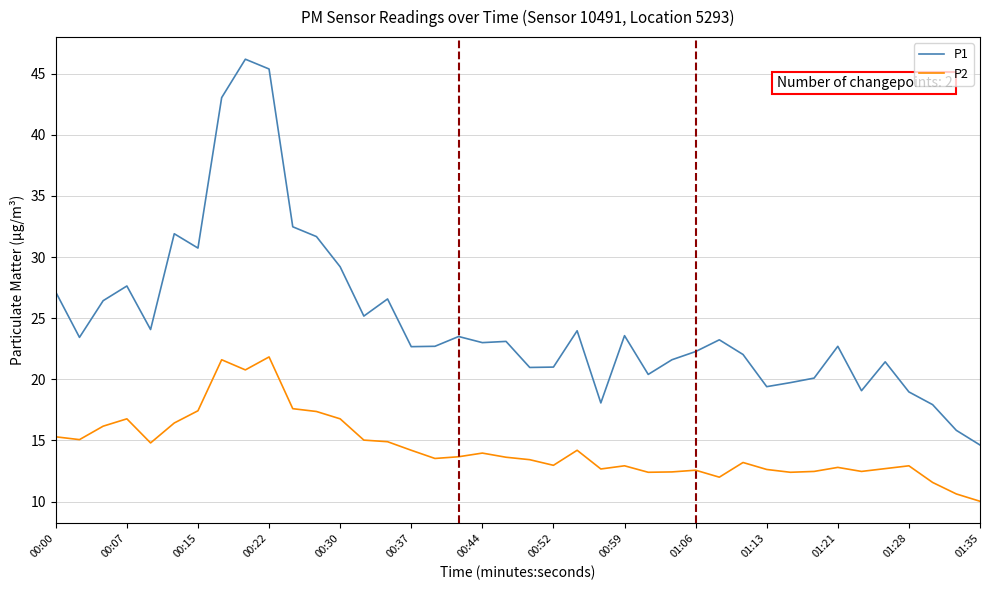

Which series has the largest range (max minus min)?

P1